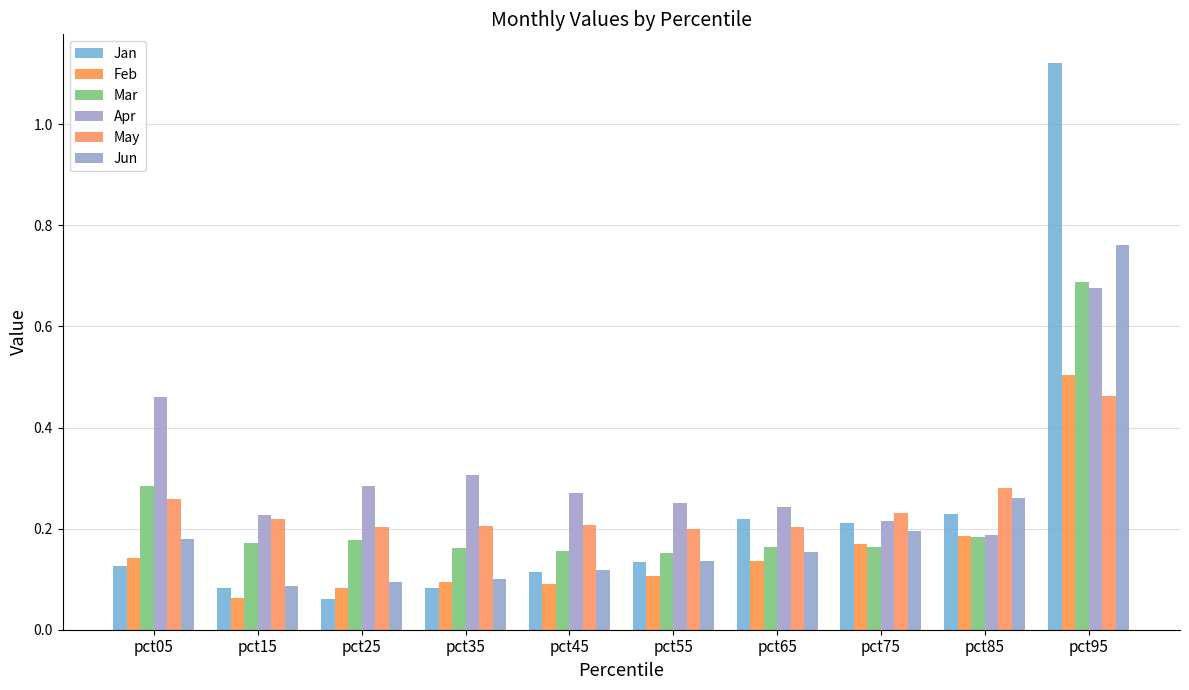

What is the approximate value of Mar at pct95?

0.7